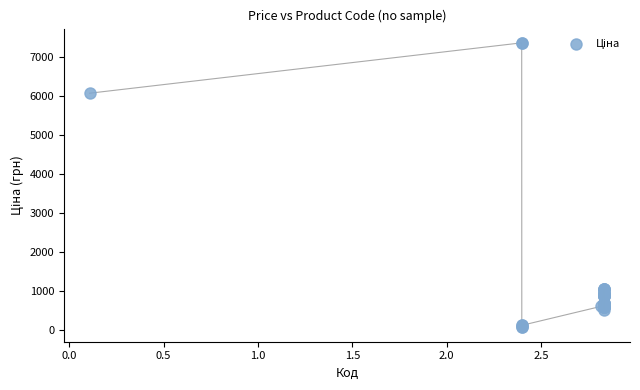

What Y value in the scatter plot is closest to 3707?

6067.2